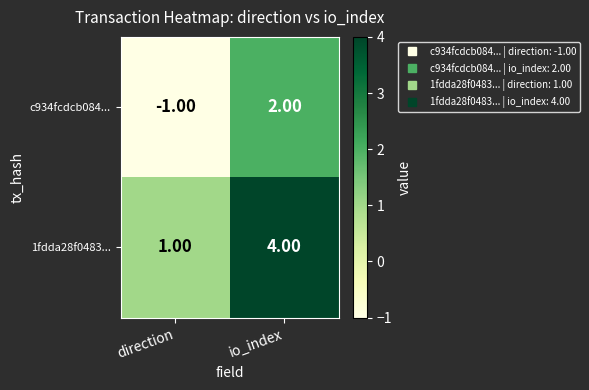

How many categories are shown in the chart?

2